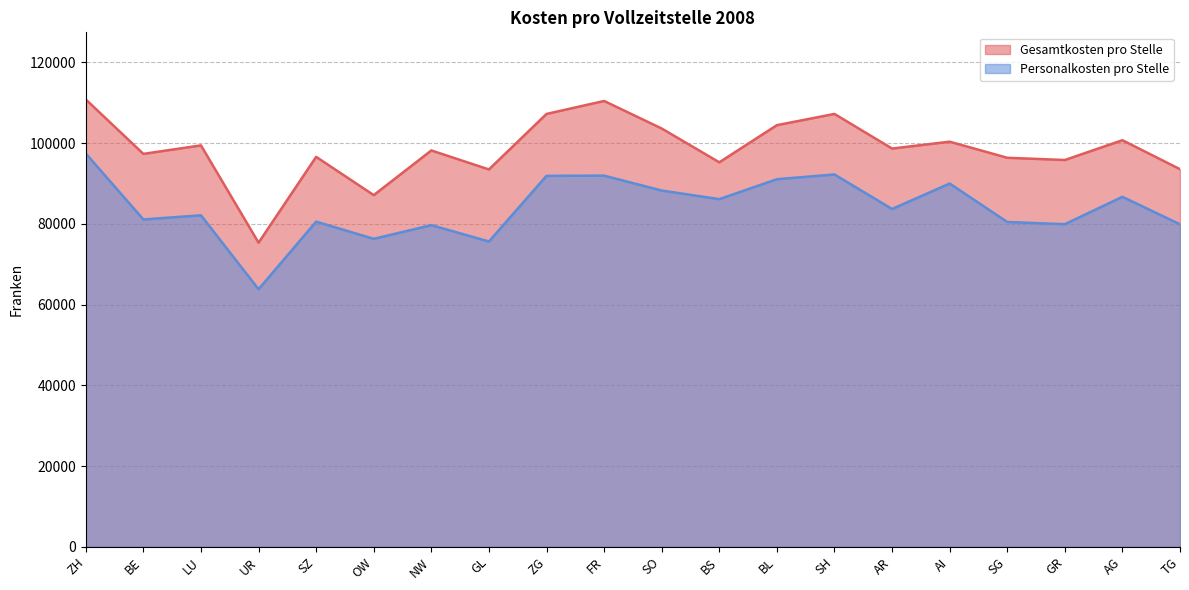

Where does the Gesamtkosten pro Stelle series first go above 98647?

ZH